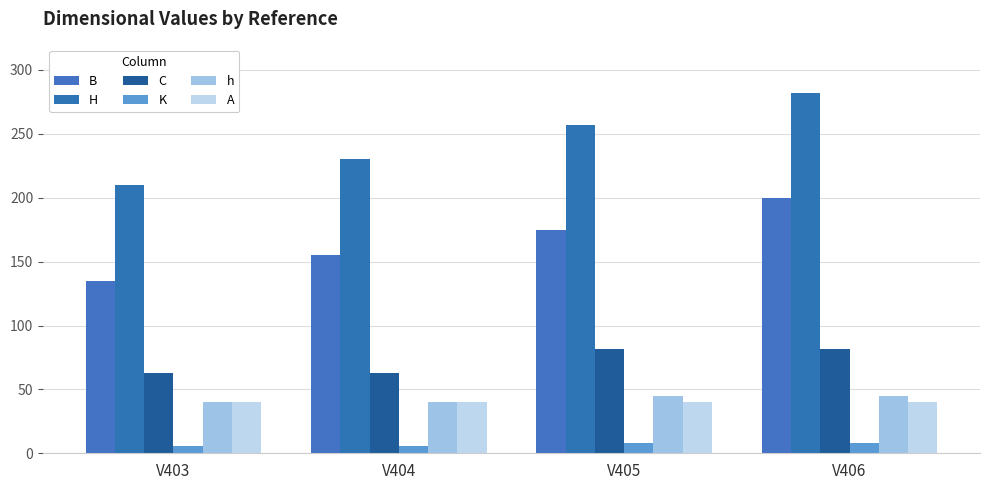

Between V405 and V406, which is larger?

V406